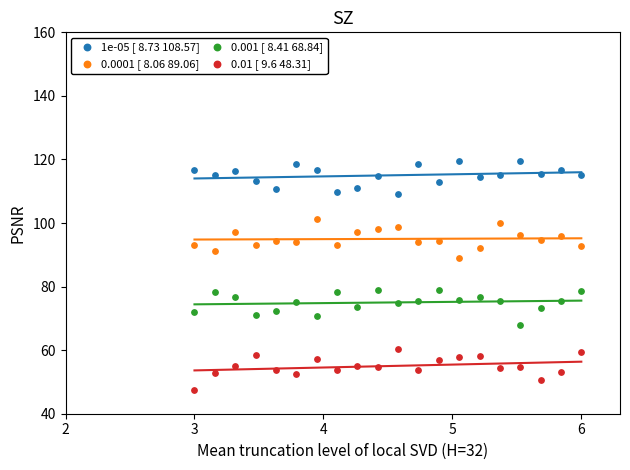

Which series contains the highest Y value?

1e-05 [ 8.73 108.57]